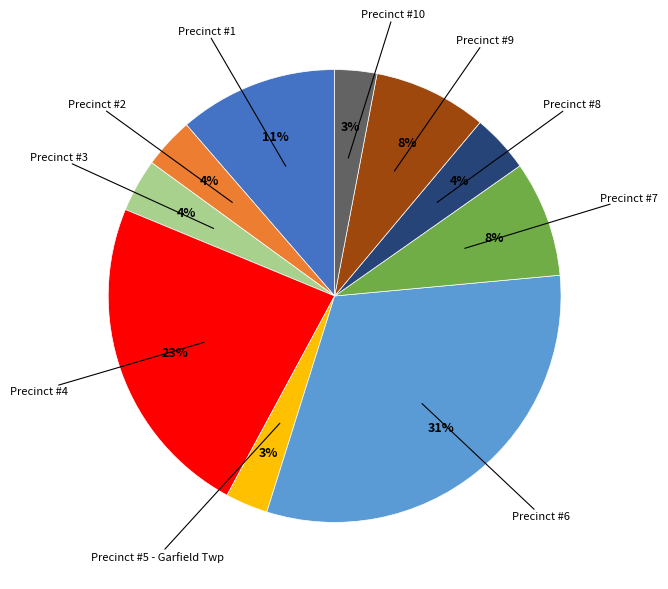

Does any single category account for the majority?

No